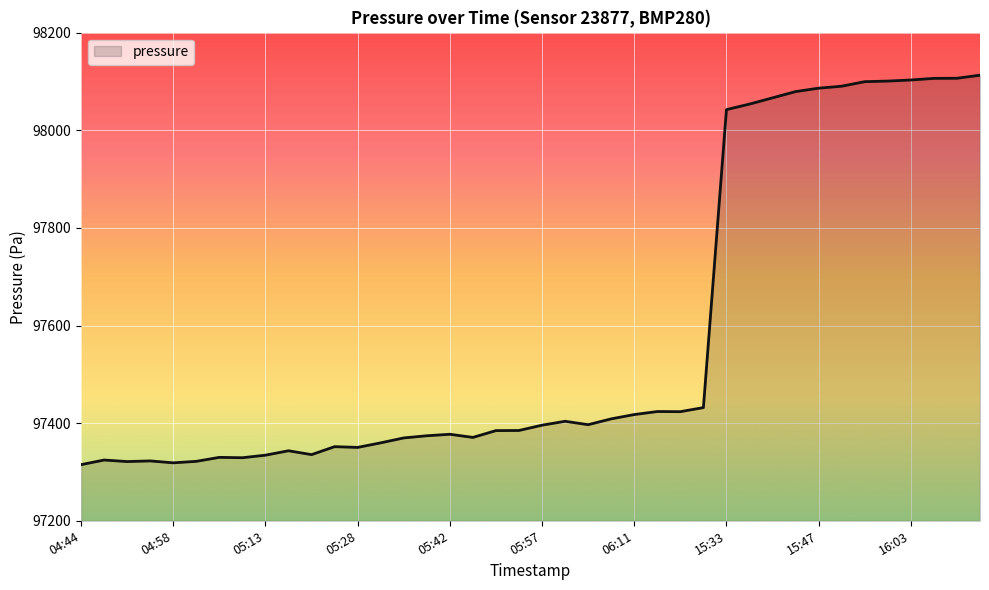

What is the minimum value shown in the chart?

97315.0